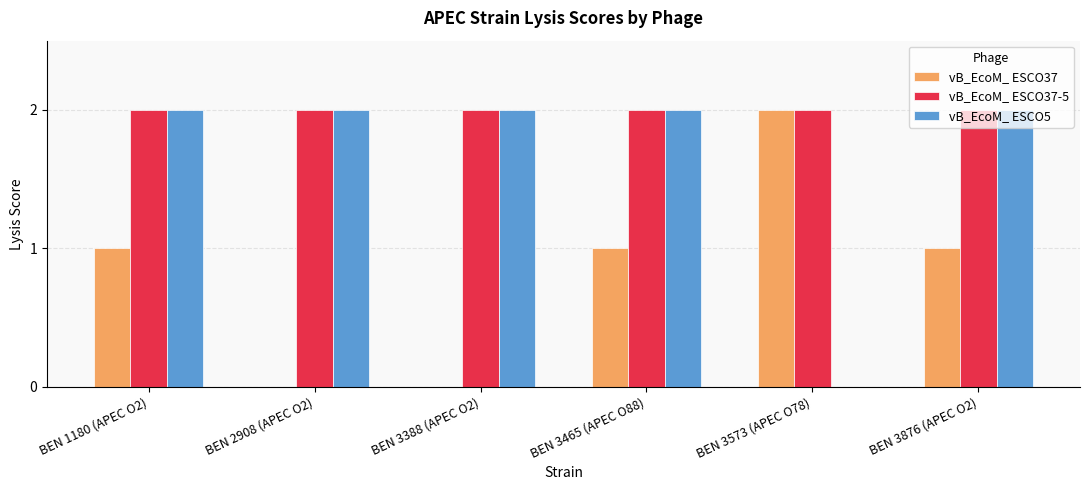

Is the value of vB_EcoM_ ESCO37-5 at BEN 1180 (APEC O2) greater than the value of vB_EcoM_ ESCO37 at BEN 3465 (APEC O88)?

Yes